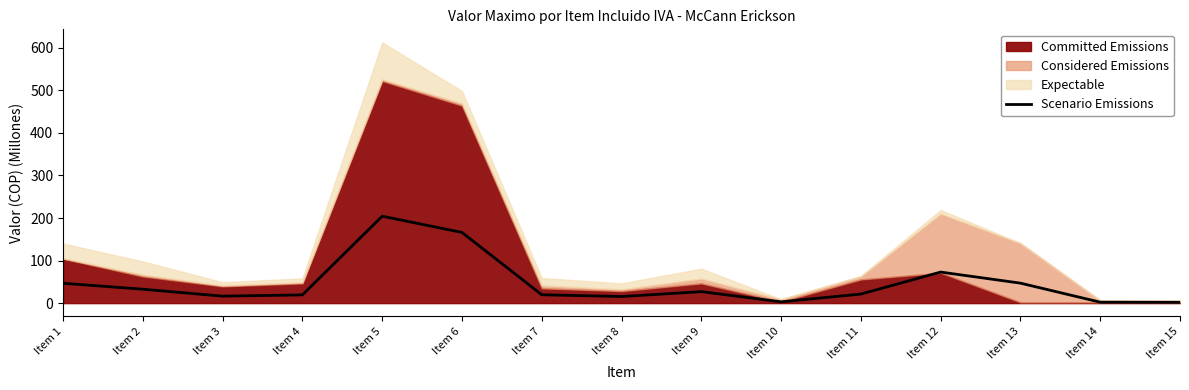

List the labels in order of value, largest first.

Item 5, Item 6, Item 12, Item 13, Item 1, Item 2, Item 9, Item 11, Item 7, Item 4, Item 3, Item 8, Item 10, Item 14, Item 15